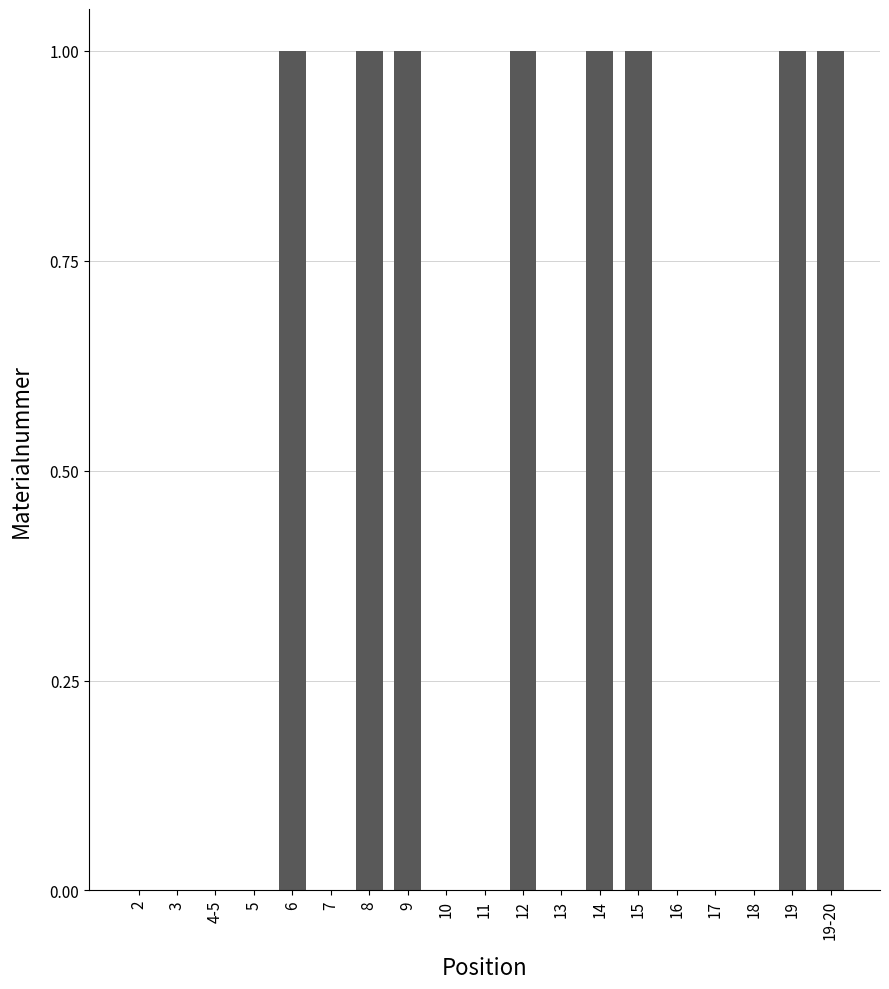

True or false: the data shows 0.7 at 12.

False